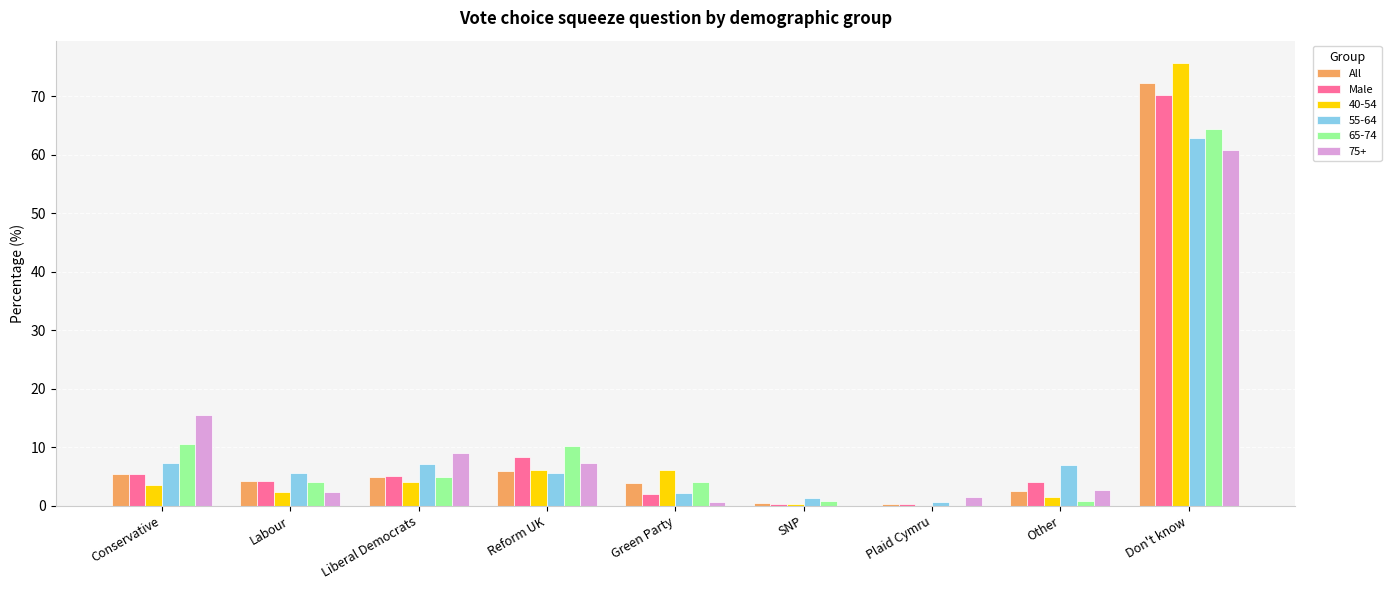

What is the sum of all 75+ values?

100.0